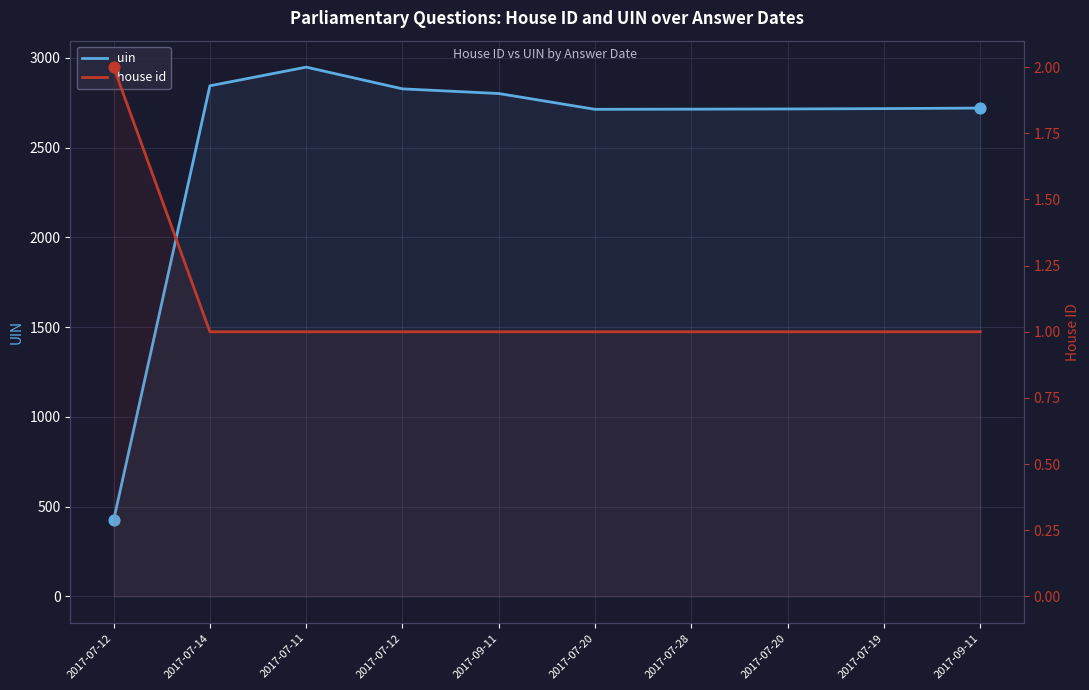

Is the value of house id at 2017-07-28 greater than the value of uin at 2017-09-11?

No